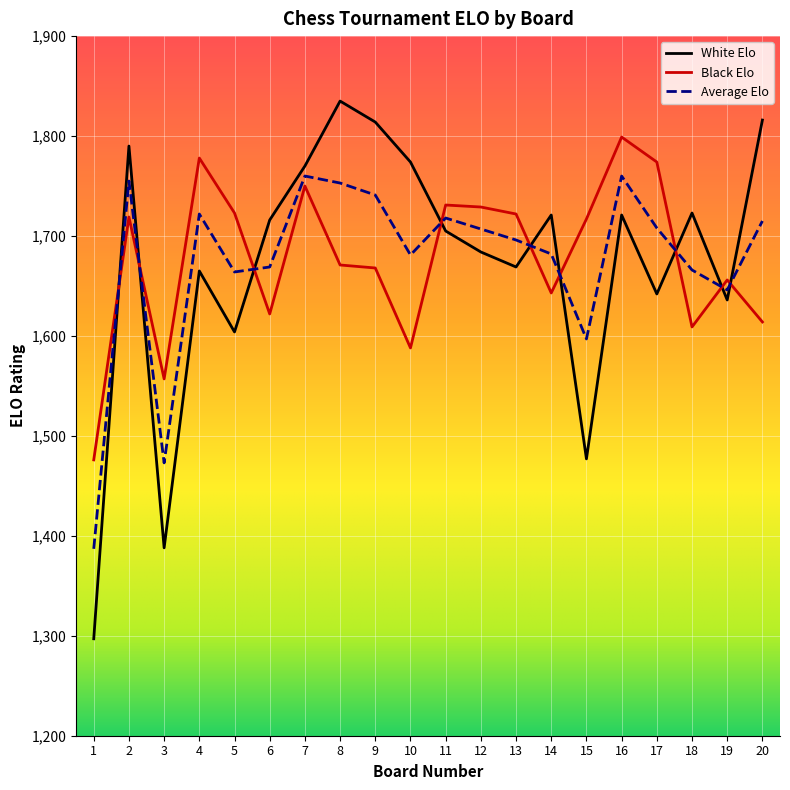

True or false: Black Elo has more than 1 points higher than both neighbors.

True